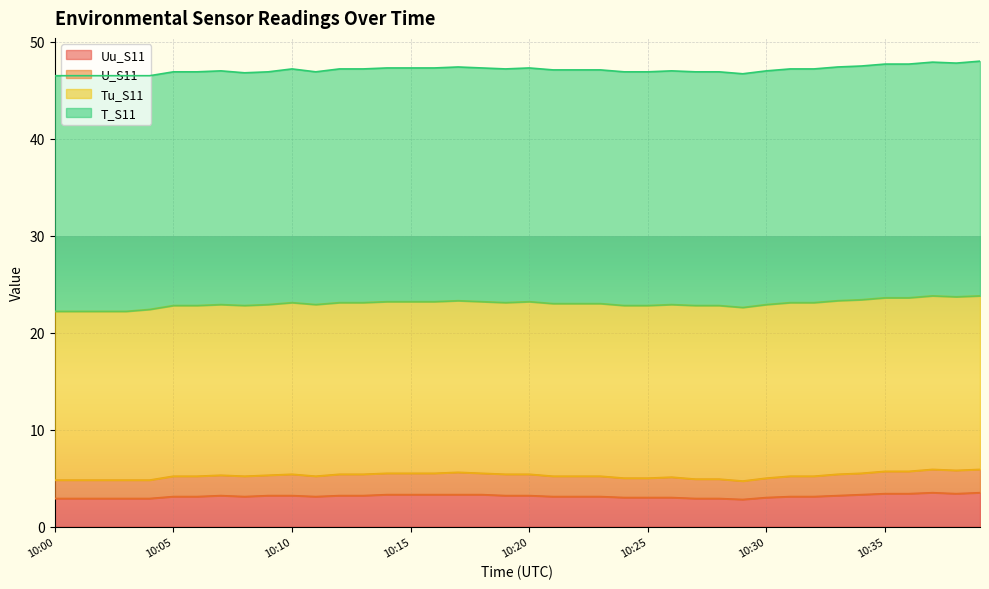

What is the difference between the Uu_S11 values at 10:01 and 10:21?

0.2